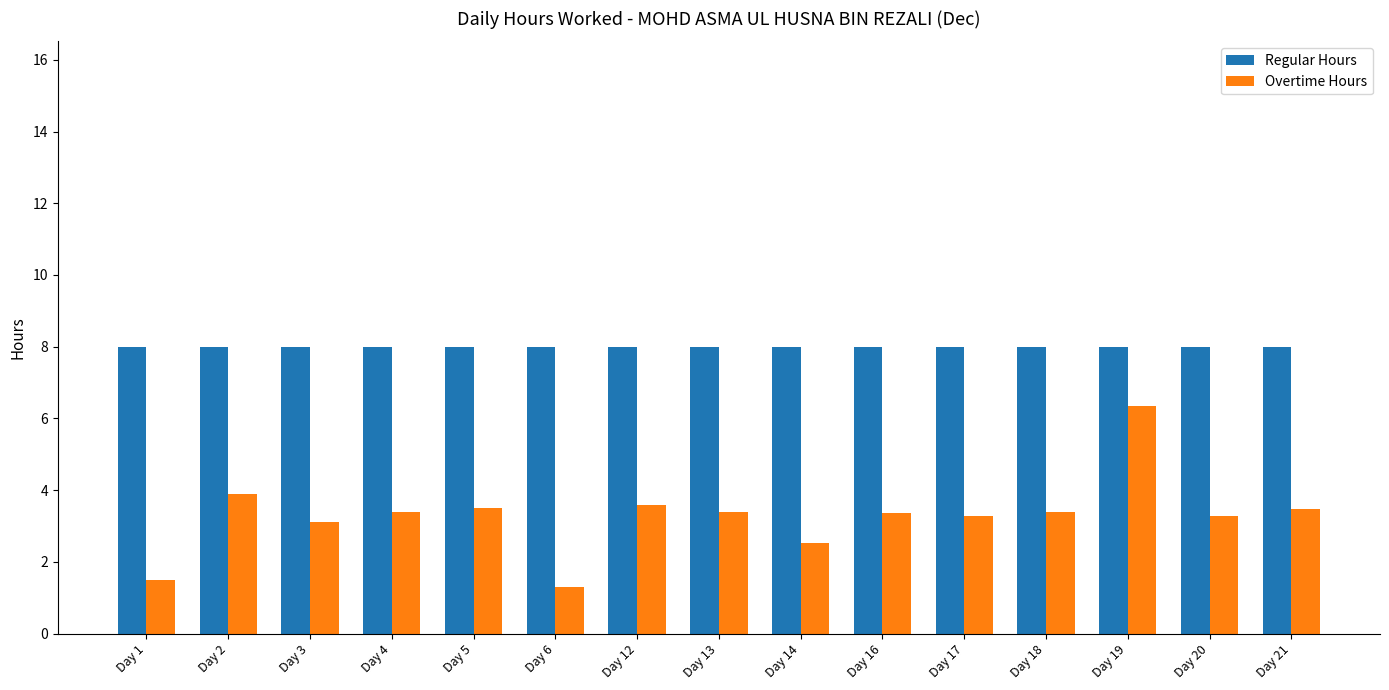

Rank the series by their maximum value, from lowest to highest.

Overtime Hours, Regular Hours